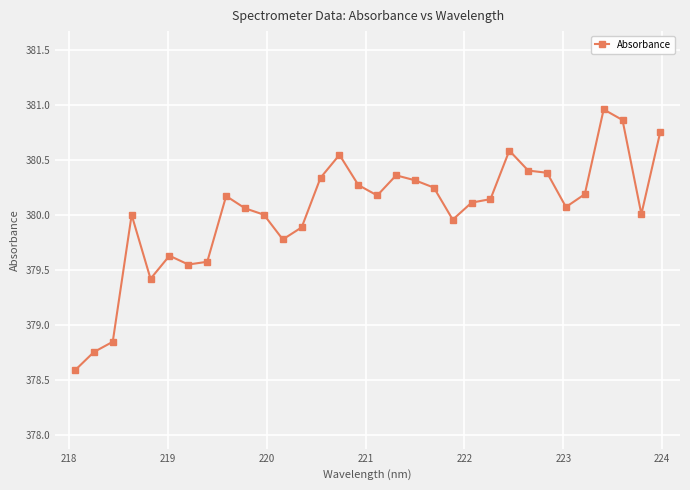

What is the difference between the second highest and minimum values?

2.3